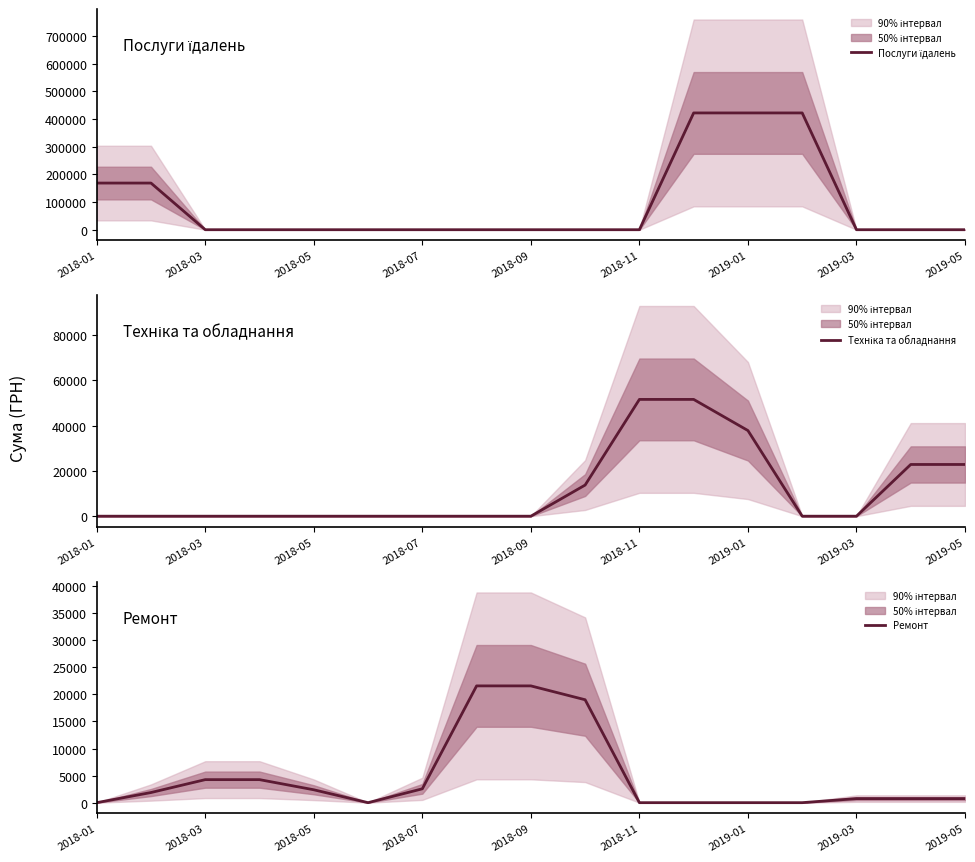

What is the lowest value of the Послуги їдалень series?

0.7